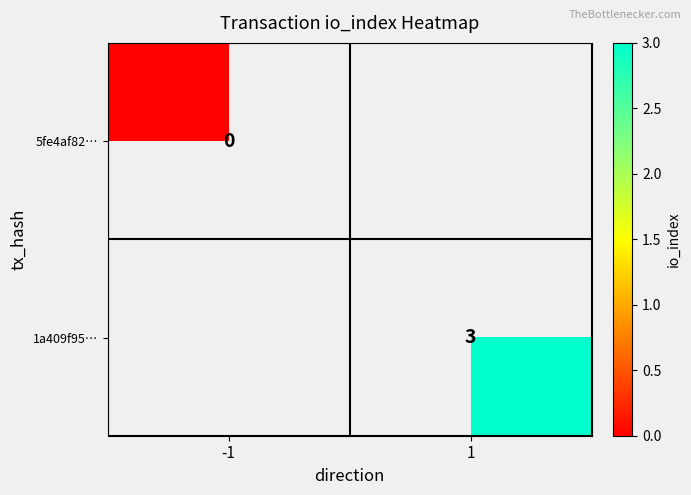

Which category has the highest value across all series?

1